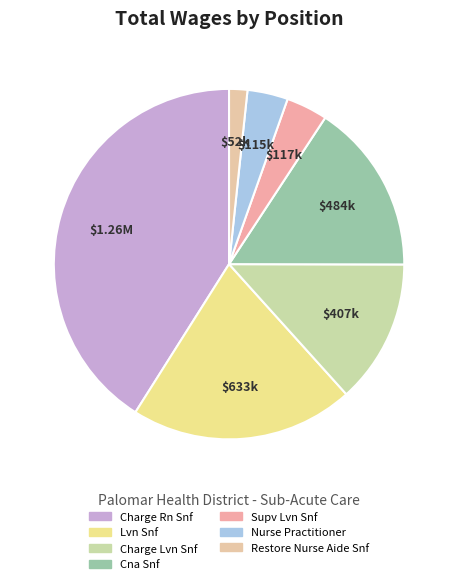

True or false: Nurse Practitioner accounts for 12% of the total.

False